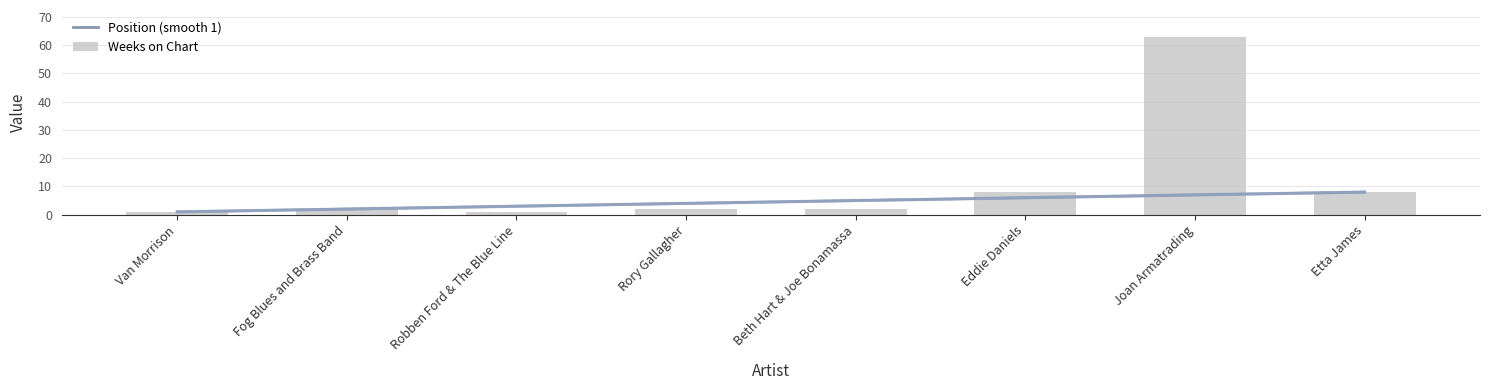

The value of Weeks on Chart at Joan Armatrading is 28. True or false?

False